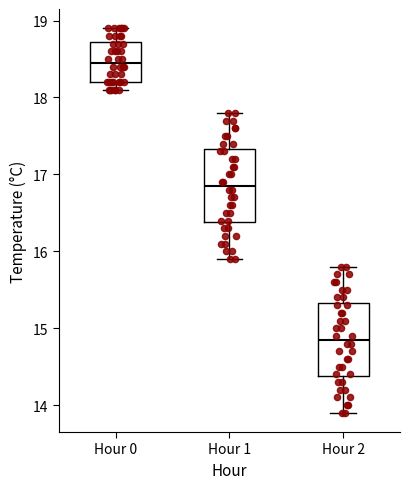

Which box's median line is the highest?

Hour 0